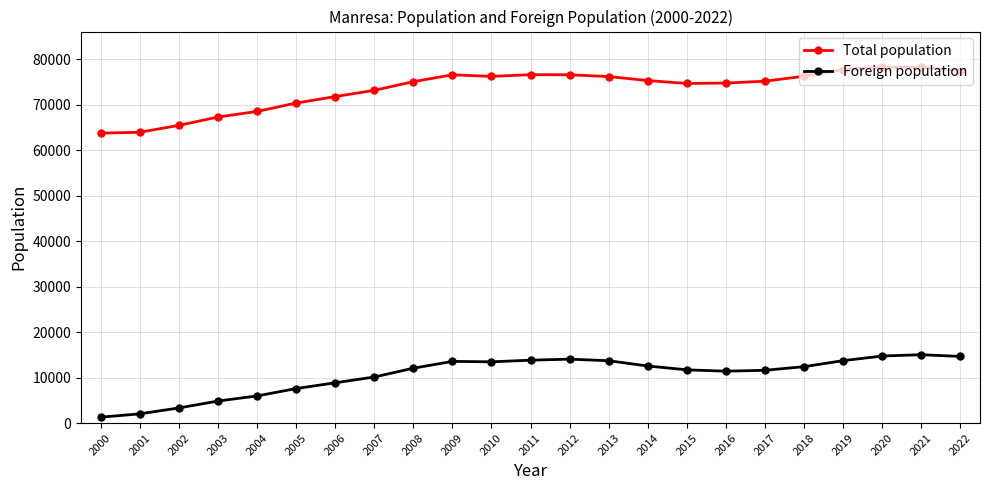

What is the difference between the second highest and second lowest values in the Foreign population series?

12720